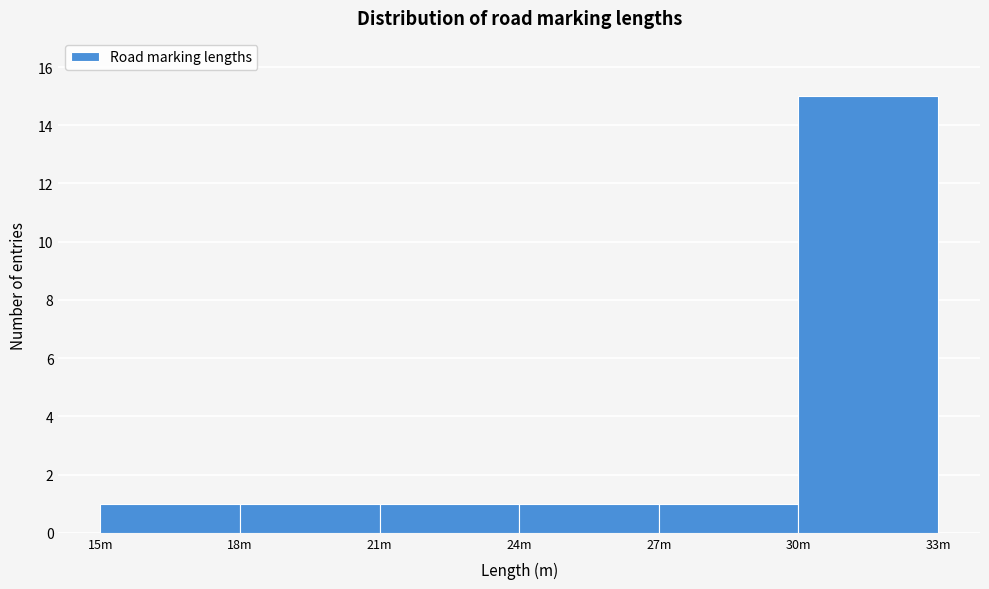

Reading right to left, what are all the values shown in this chart?

15	1	1	1	1	1